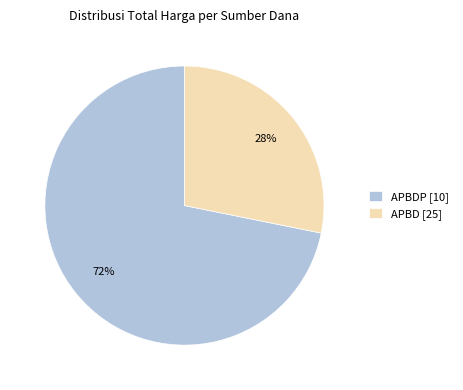

Which has a higher value, APBD [25] or APBDP [10]?

APBDP [10]